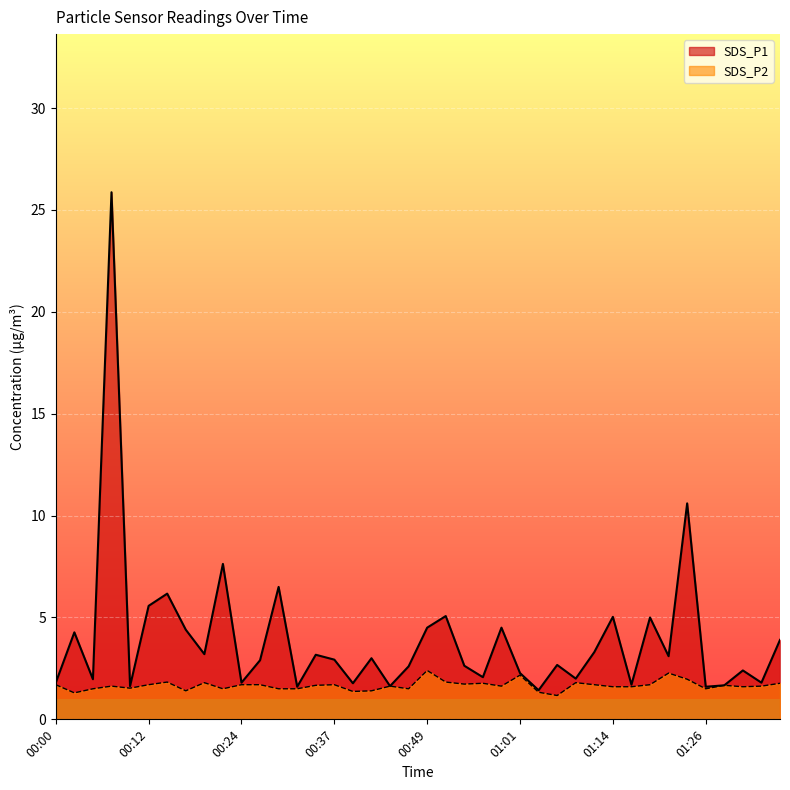

At which category does SDS_P2 reach its first local peak?

00:07